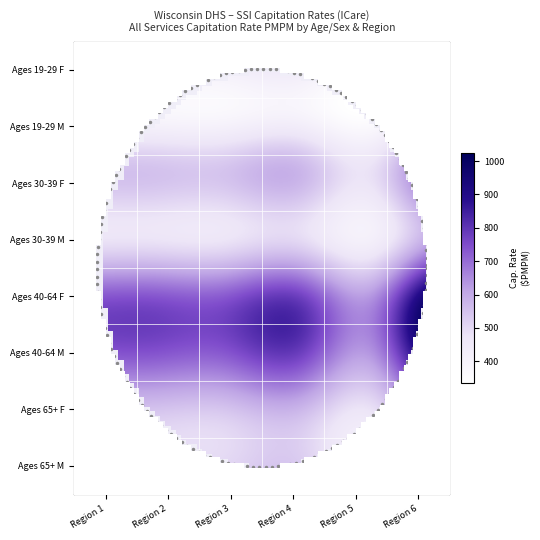

The Ages 65+ M series shows 356.0 at 0. True or false?

False